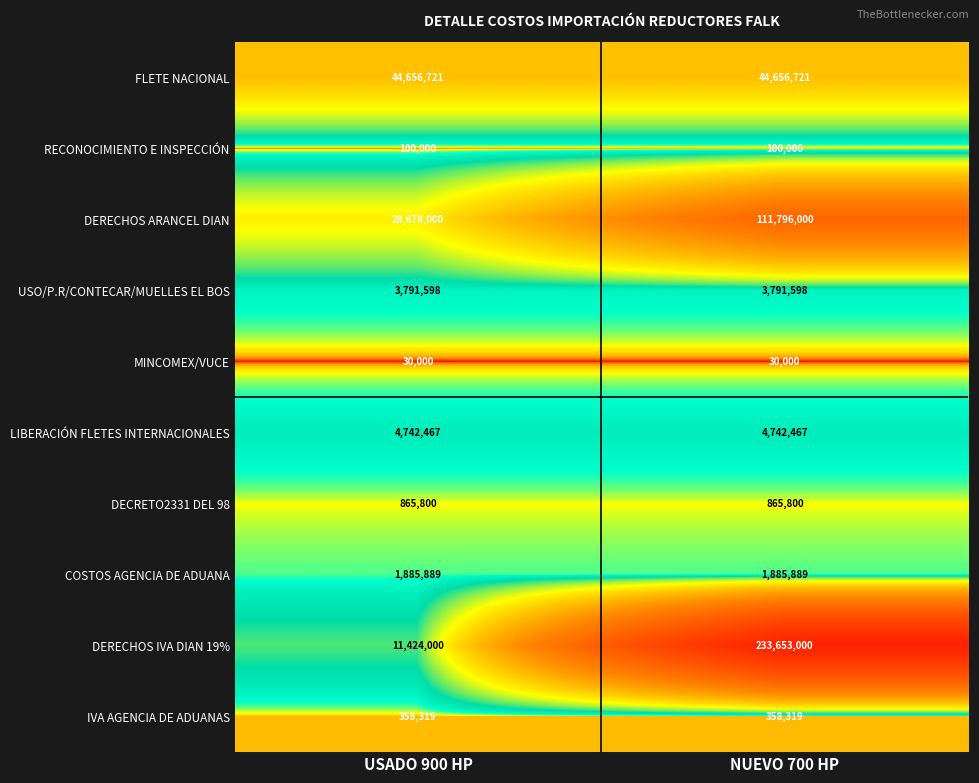

What is the maximum value shown in the chart?

233653000